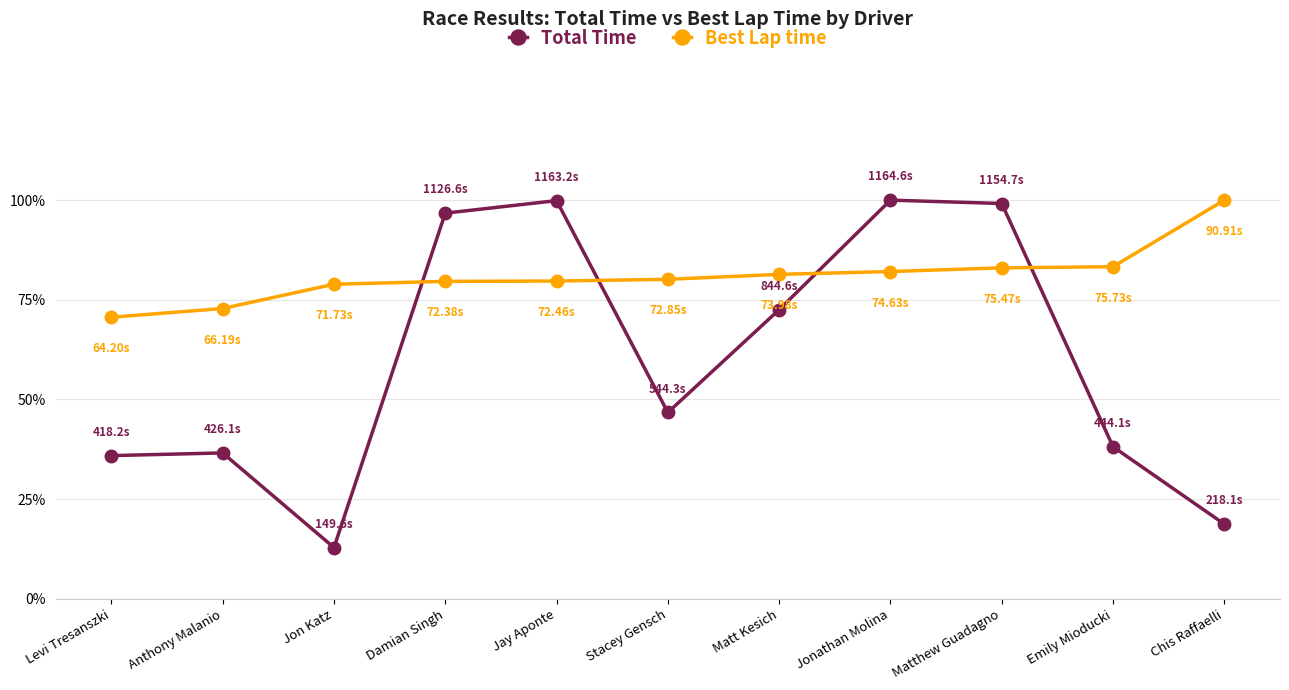

At which label is Total Time closest to 56?

Stacey Gensch